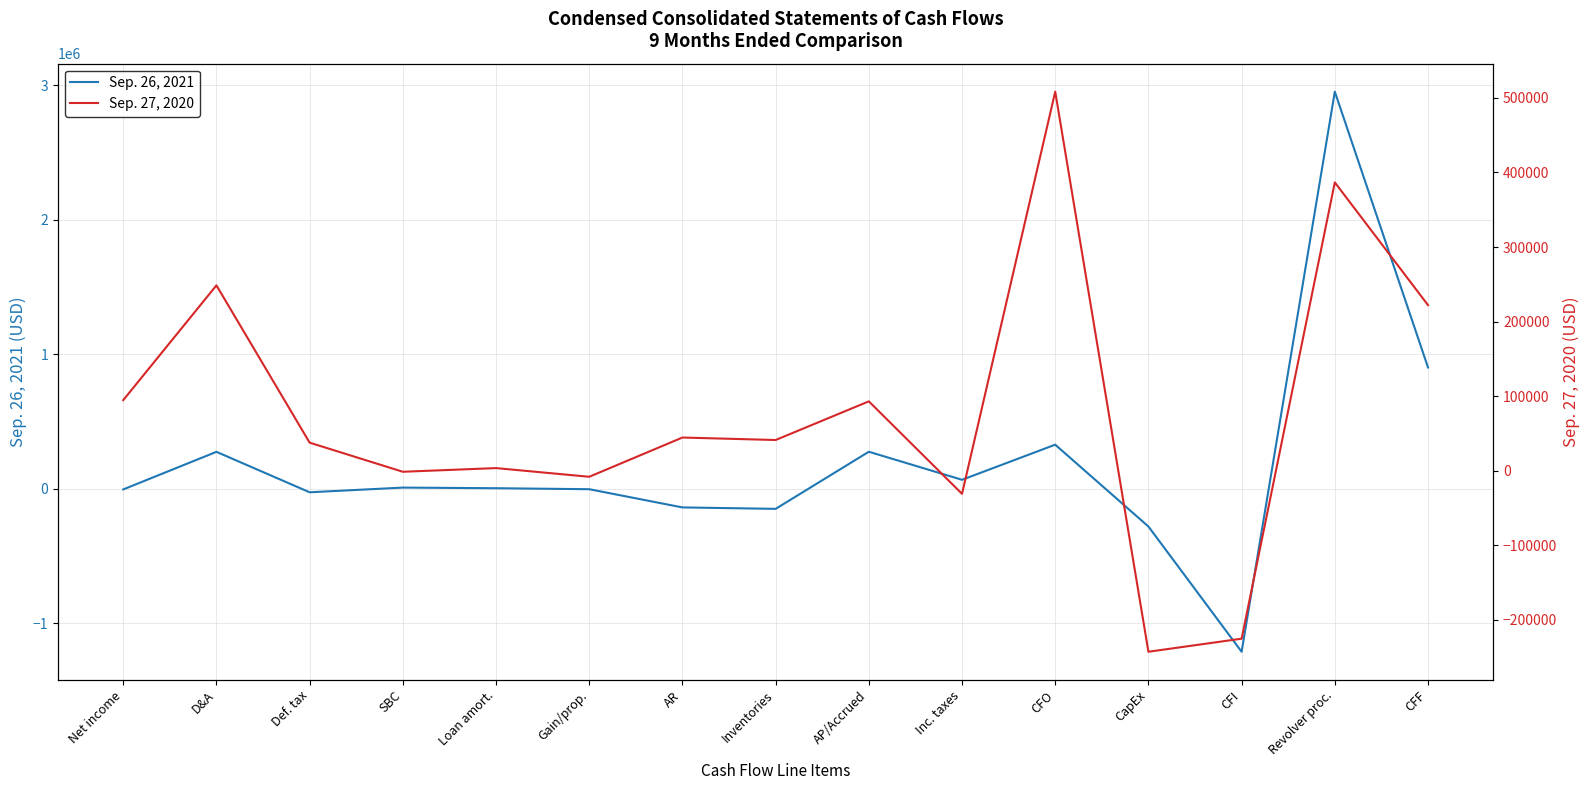

How many data points in Sep. 27, 2020 are above 41292?

7